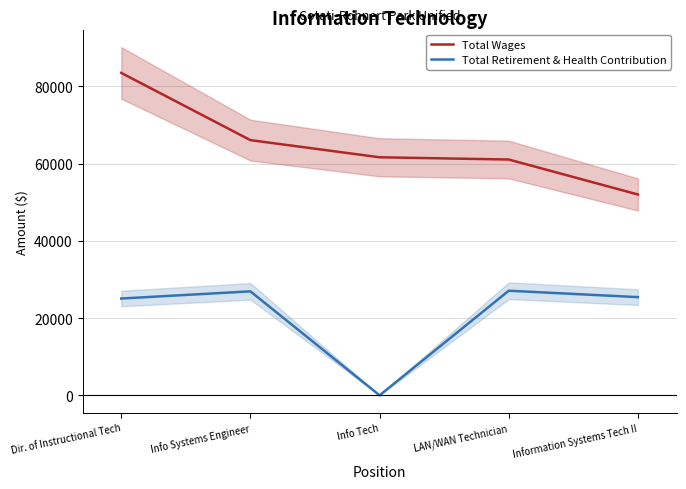

Is the value of Total Retirement & Health Contribution at Info Tech greater than the value of Total Wages at LAN/WAN Technician?

No